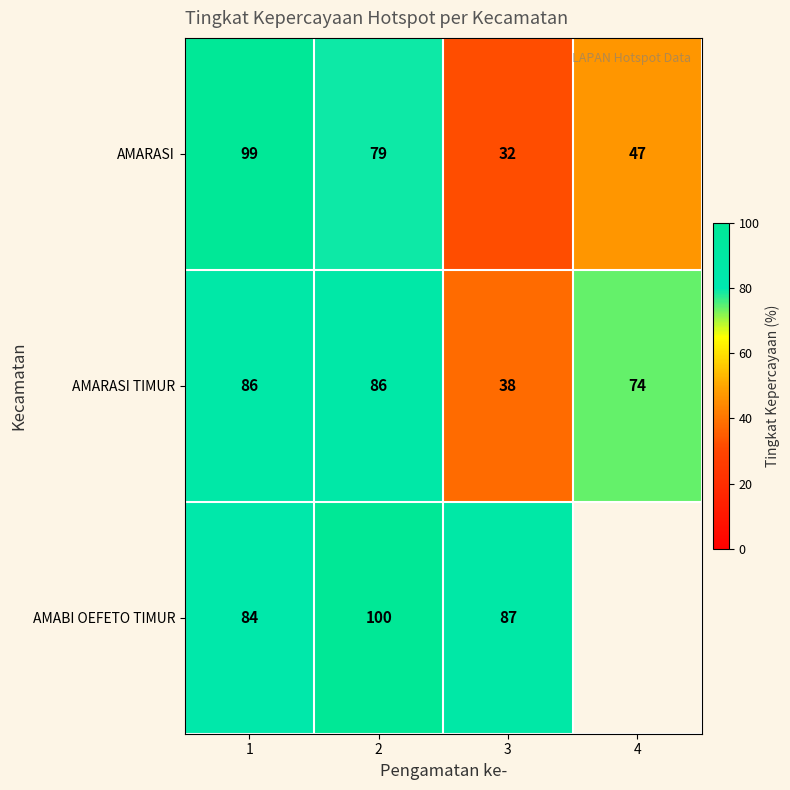

At how many categories does at least one series exceed 48?

4